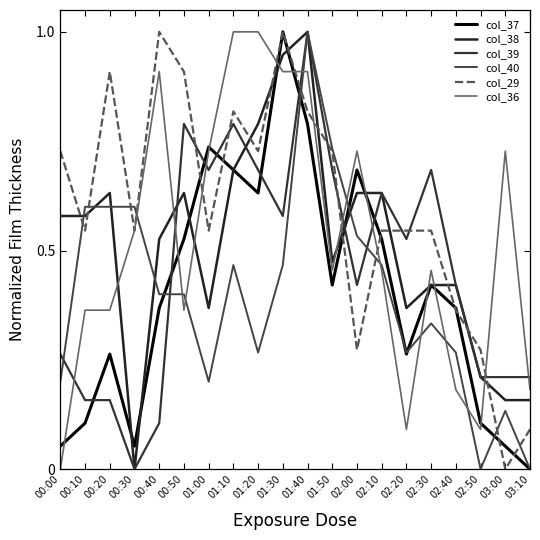

Reading right to left, list all the values displayed in this chart.

col_37: 03:10=0.0	03:00=0.1	02:50=0.1	02:40=0.4	02:30=0.4	02:20=0.3	02:10=0.5	02:00=0.7	01:50=0.4	01:40=0.8	01:30=1.0	01:20=0.6	01:10=0.7	01:00=0.7	00:50=0.5	00:40=0.4	00:30=0.1	00:20=0.3	00:10=0.1	00:00=0.1
col_38: 03:10=0.2	03:00=0.2	02:50=0.2	02:40=0.4	02:30=0.4	02:20=0.4	02:10=0.6	02:00=0.6	01:50=0.5	01:40=1.0	01:30=0.9	01:20=0.8	01:10=0.7	01:00=0.4	00:50=0.6	00:40=0.5	00:30=0.0	00:20=0.6	00:10=0.6	00:00=0.6
col_39: 03:10=0.2	03:00=0.2	02:50=0.2	02:40=0.4	02:30=0.7	02:20=0.5	02:10=0.6	02:00=0.4	01:50=0.7	01:40=1.0	01:30=0.6	01:20=0.7	01:10=0.8	01:00=0.7	00:50=0.8	00:40=0.1	00:30=0.0	00:20=0.2	00:10=0.2	00:00=0.3
col_40: 03:10=0.0	03:00=0.1	02:50=0.0	02:40=0.3	02:30=0.3	02:20=0.3	02:10=0.5	02:00=0.5	01:50=0.7	01:40=1.0	01:30=0.5	01:20=0.3	01:10=0.5	01:00=0.2	00:50=0.4	00:40=0.4	00:30=0.6	00:20=0.6	00:10=0.6	00:00=0.2
col_29: 03:10=0.1	03:00=0.0	02:50=0.3	02:40=0.4	02:30=0.5	02:20=0.5	02:10=0.5	02:00=0.3	01:50=0.7	01:40=0.8	01:30=1.0	01:20=0.7	01:10=0.8	01:00=0.5	00:50=0.9	00:40=1.0	00:30=0.5	00:20=0.9	00:10=0.5	00:00=0.7
col_36: 03:10=0.2	03:00=0.7	02:50=0.1	02:40=0.2	02:30=0.5	02:20=0.1	02:10=0.5	02:00=0.7	01:50=0.5	01:40=0.9	01:30=0.9	01:20=1.0	01:10=1.0	01:00=0.7	00:50=0.4	00:40=0.9	00:30=0.5	00:20=0.4	00:10=0.4	00:00=0.0